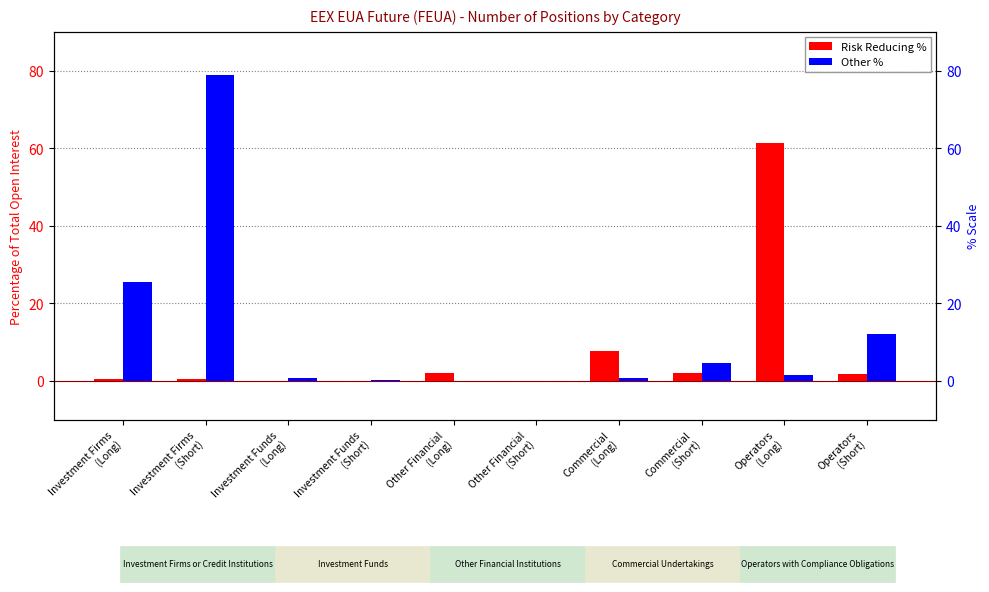

What position from the right is Operators
(Long)?

2